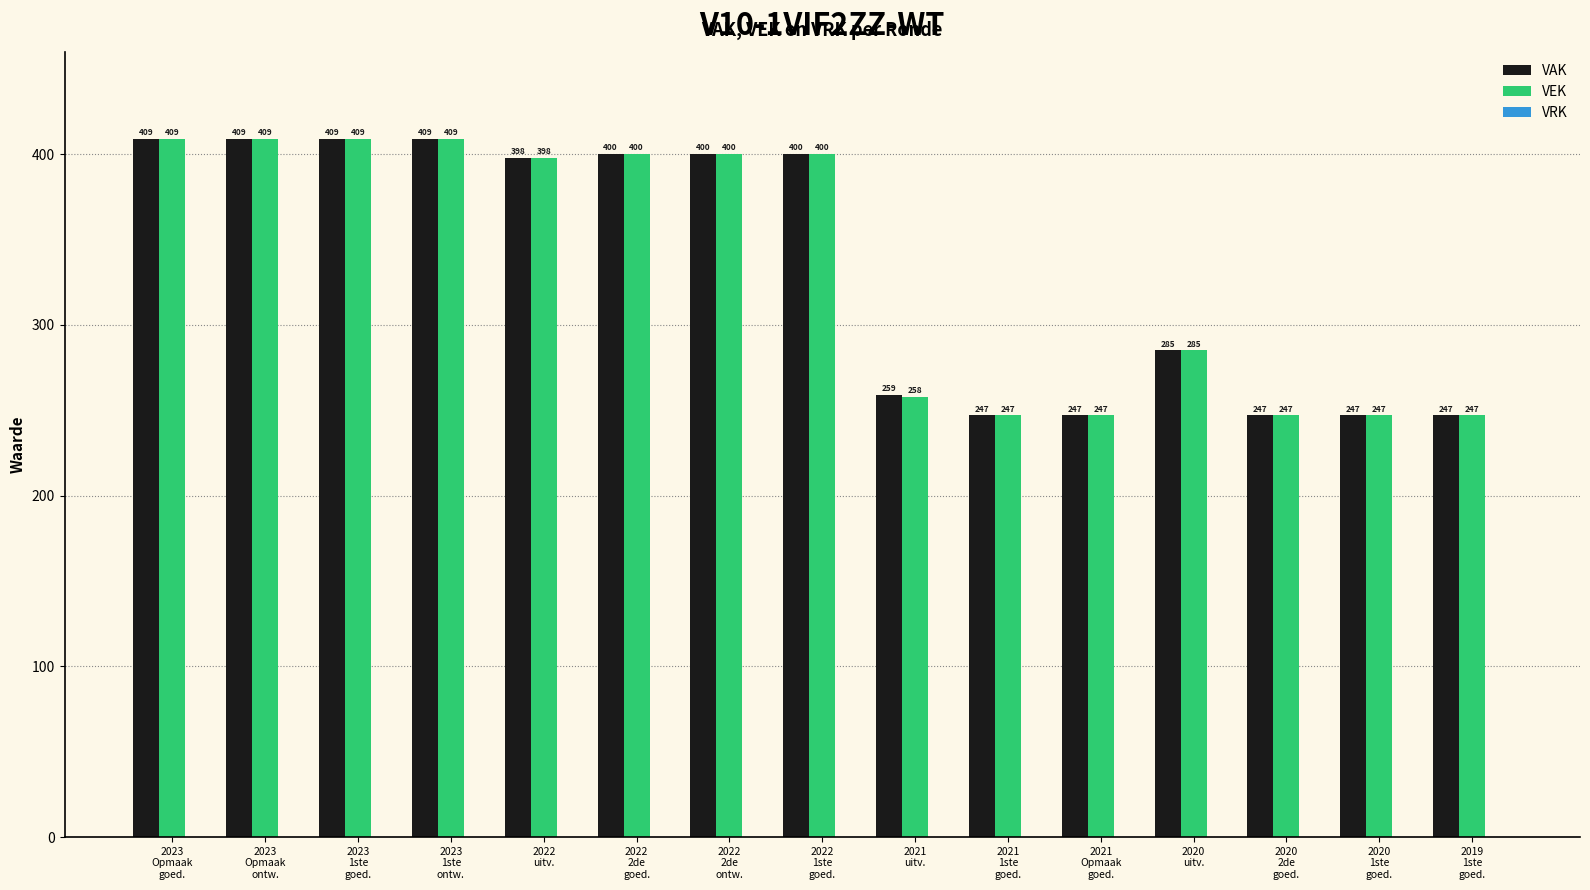

List the series in order of their overall mean, highest first.

VAK, VEK